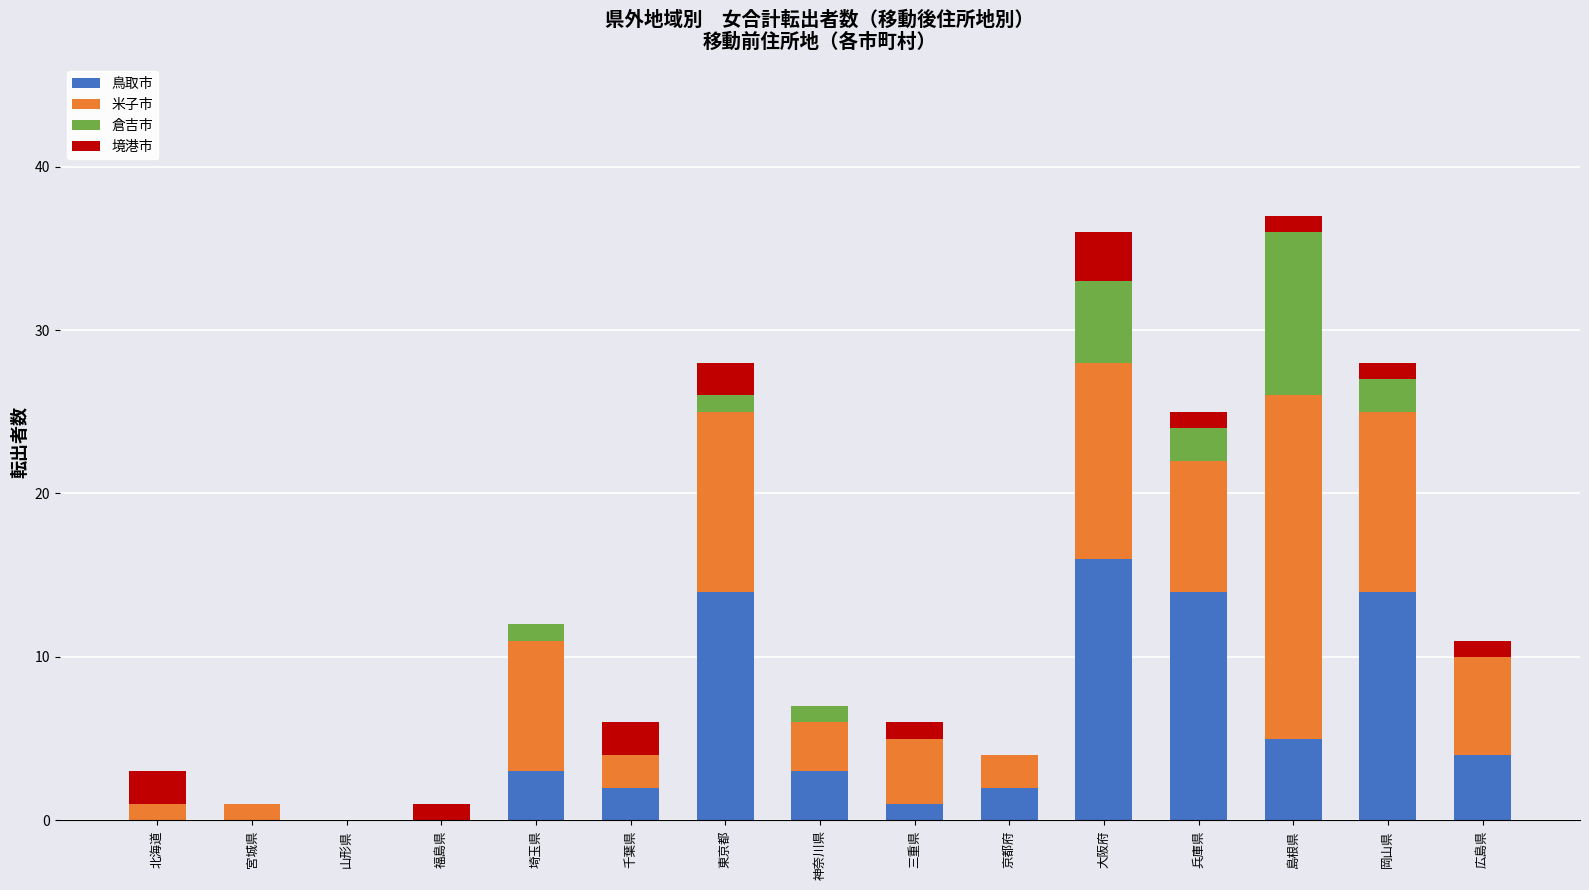

The value of 鳥取市 at 福島県 is 9. True or false?

False